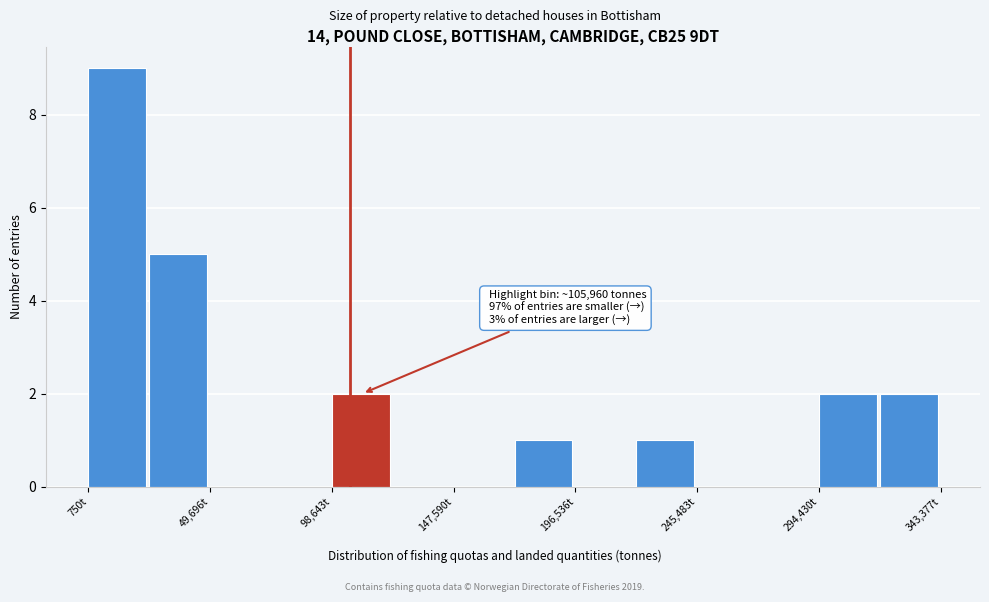

Over which range of the x-axis is the bar tallest?

0 to 25000